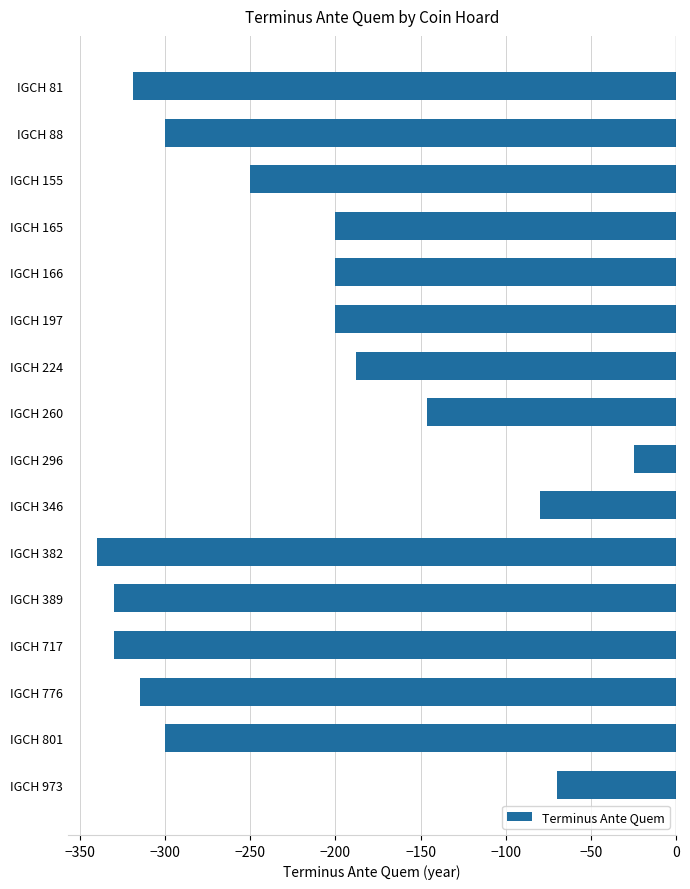

What is the smallest value displayed?

-340